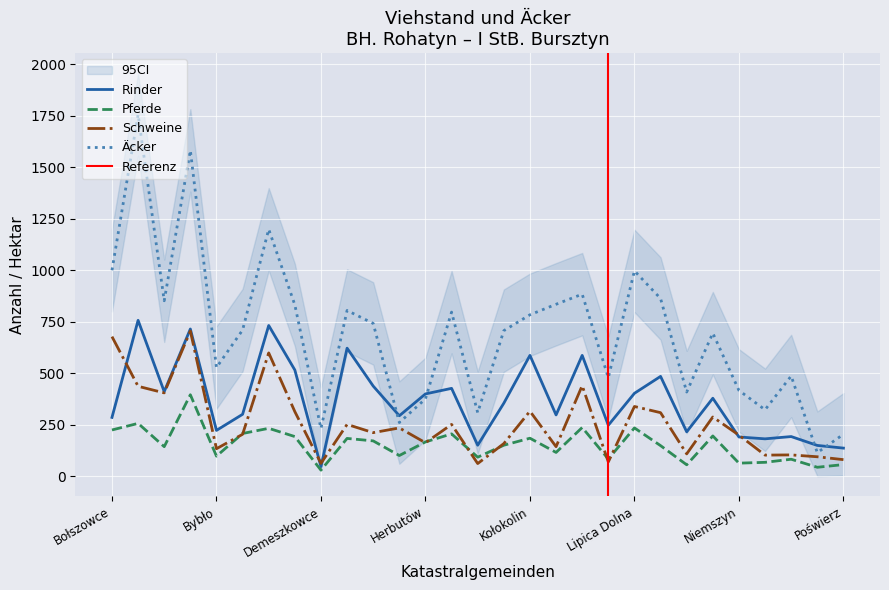

What is the difference between the maximum and minimum values in the Rinder series?

710